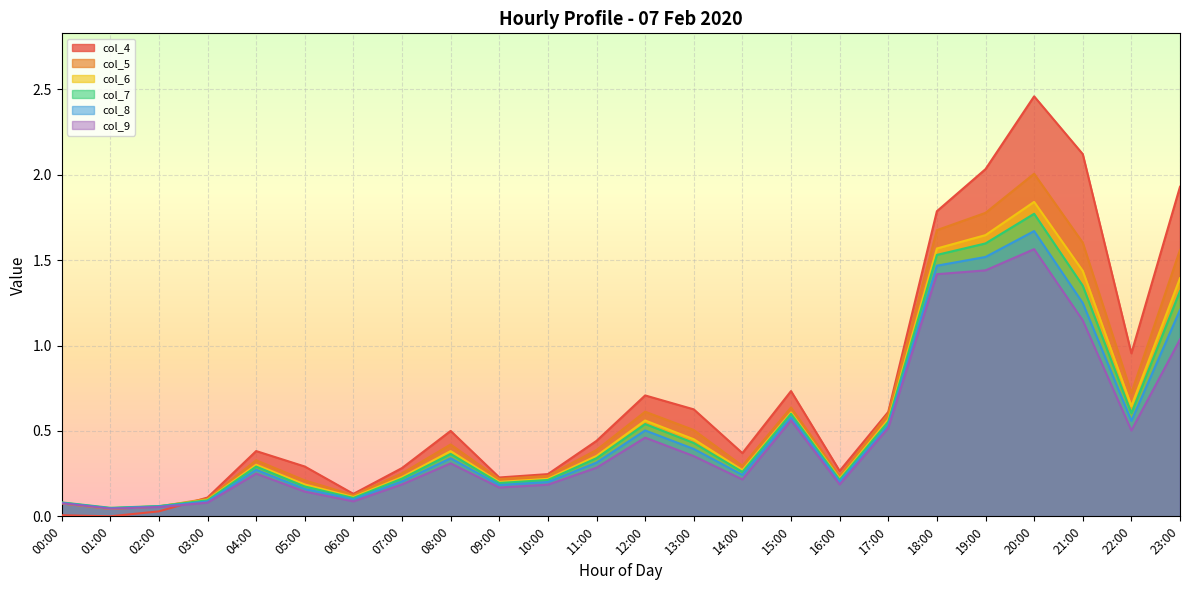

What is the sum of all col_5 values?

14.7